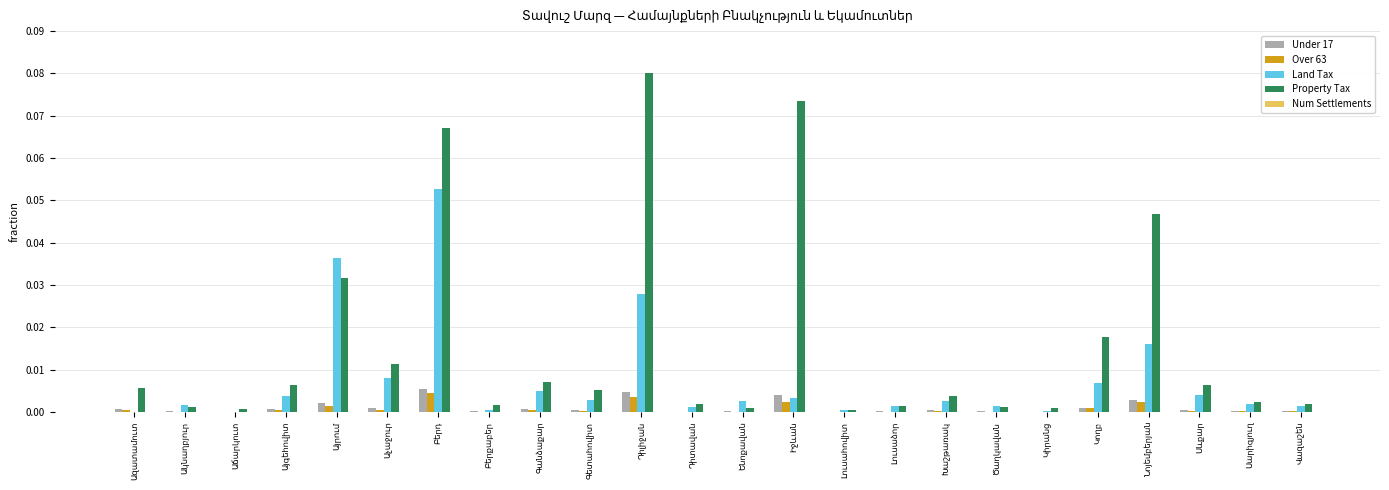

Which series has the widest spread of values?

Property Tax